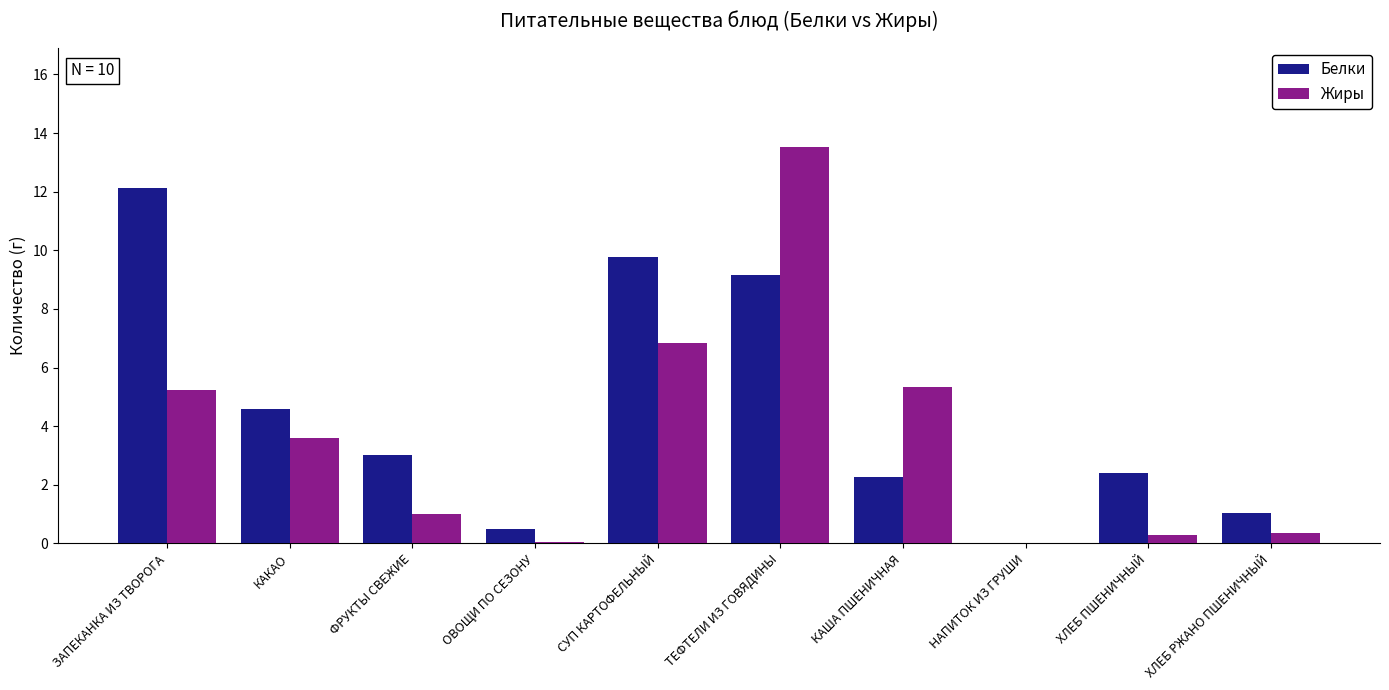

How many groups of bars are there?

10